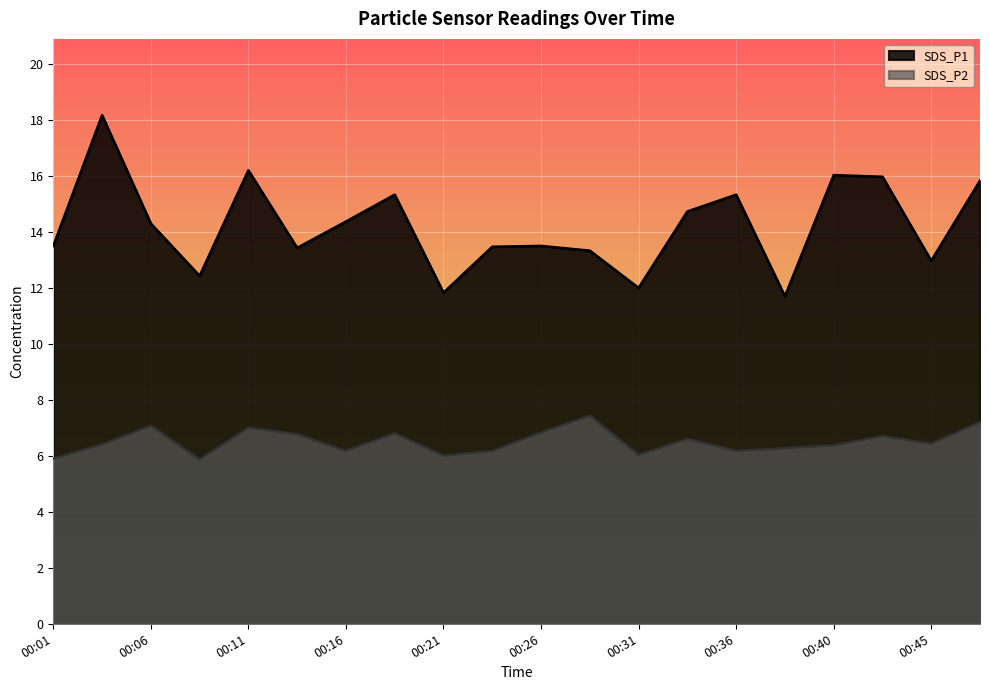

True or false: SDS_P2 and SDS_P1 intersect in this chart.

False